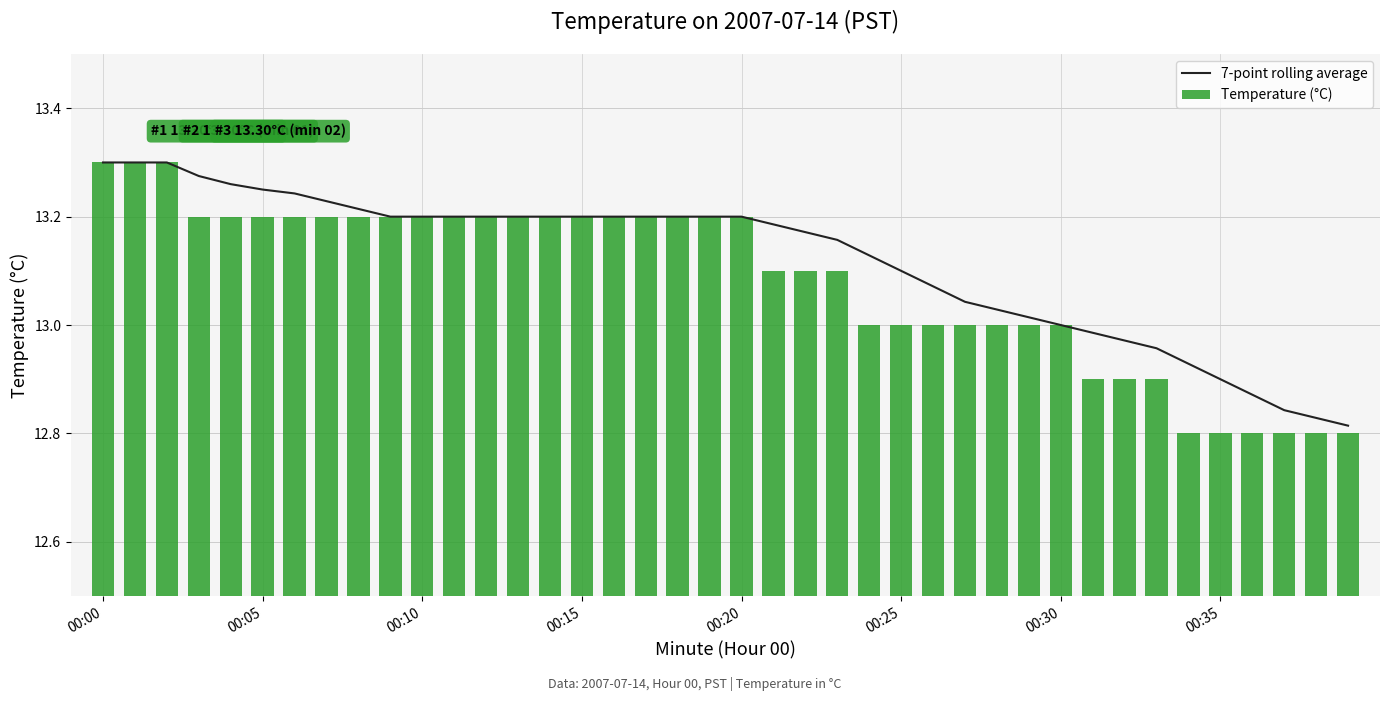

How many data points in 7-point rolling average are above 13?

30